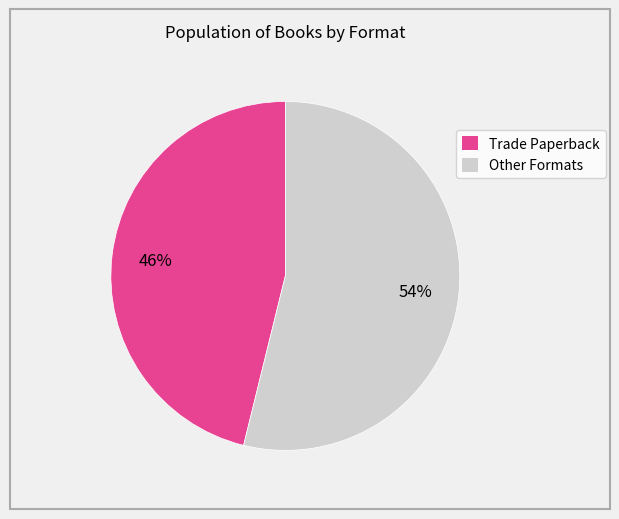

What is the largest slice in the pie chart?

Other Formats